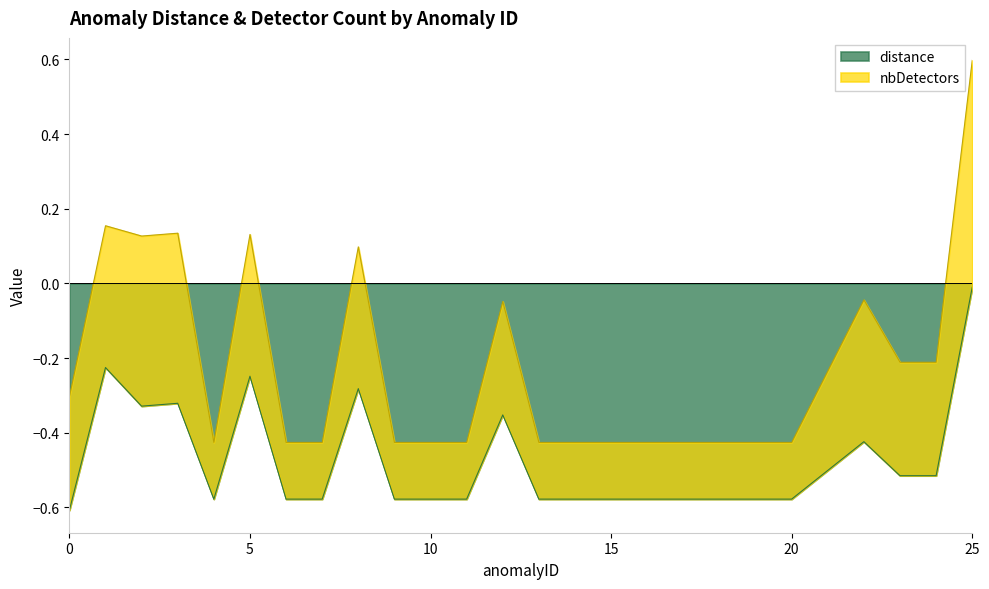

What is the smallest value displayed?

-0.6